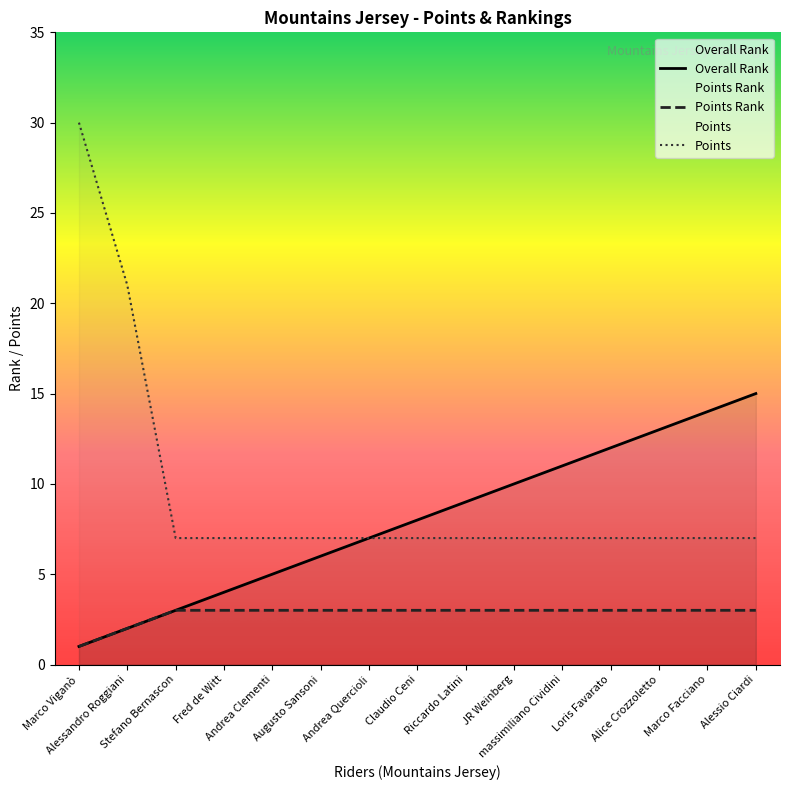

What is the difference between the maximum and minimum values in the Overall Rank series?

14